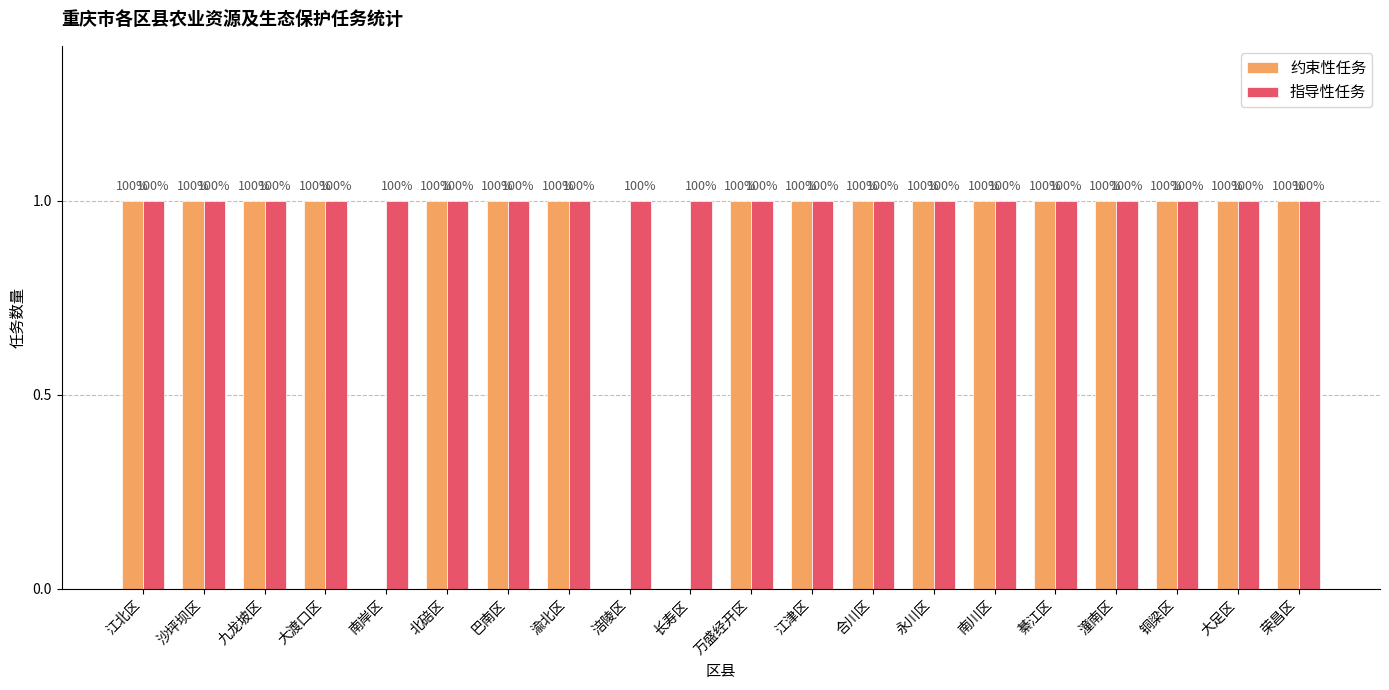

Which has a higher value, 渝北区 or 九龙坡区?

渝北区